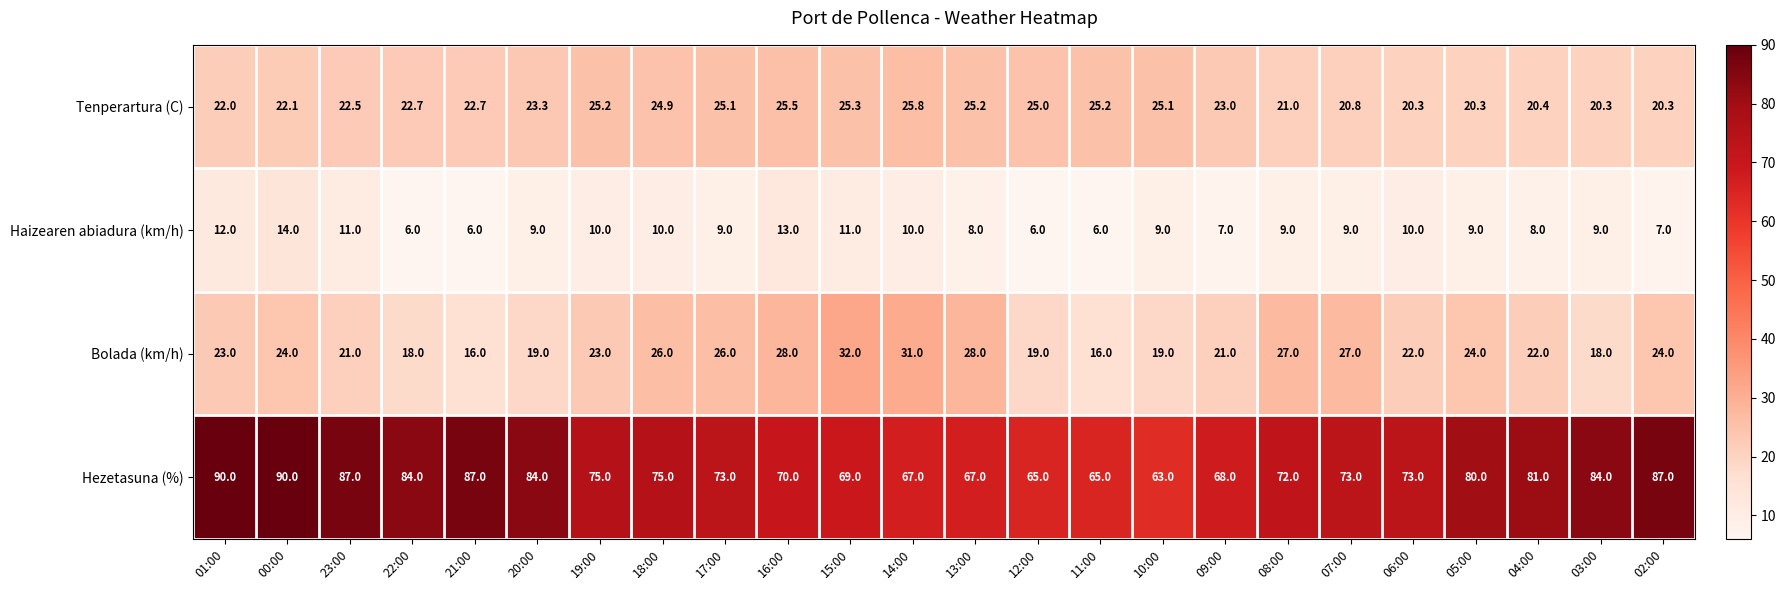

How many data points in Haizearen abiadura (km/h) are less than 9?

8